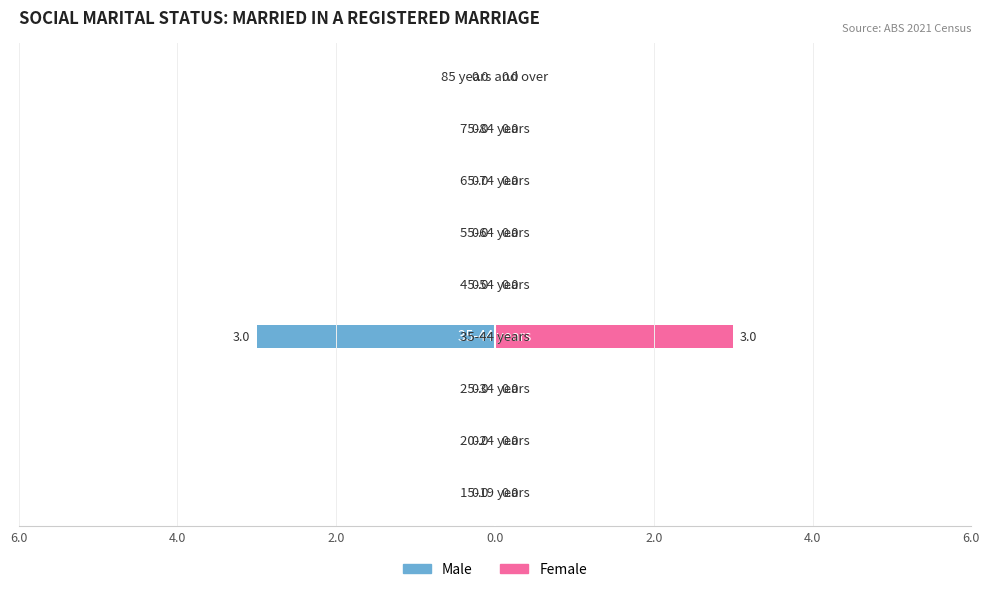

How many bars are there in total?

18